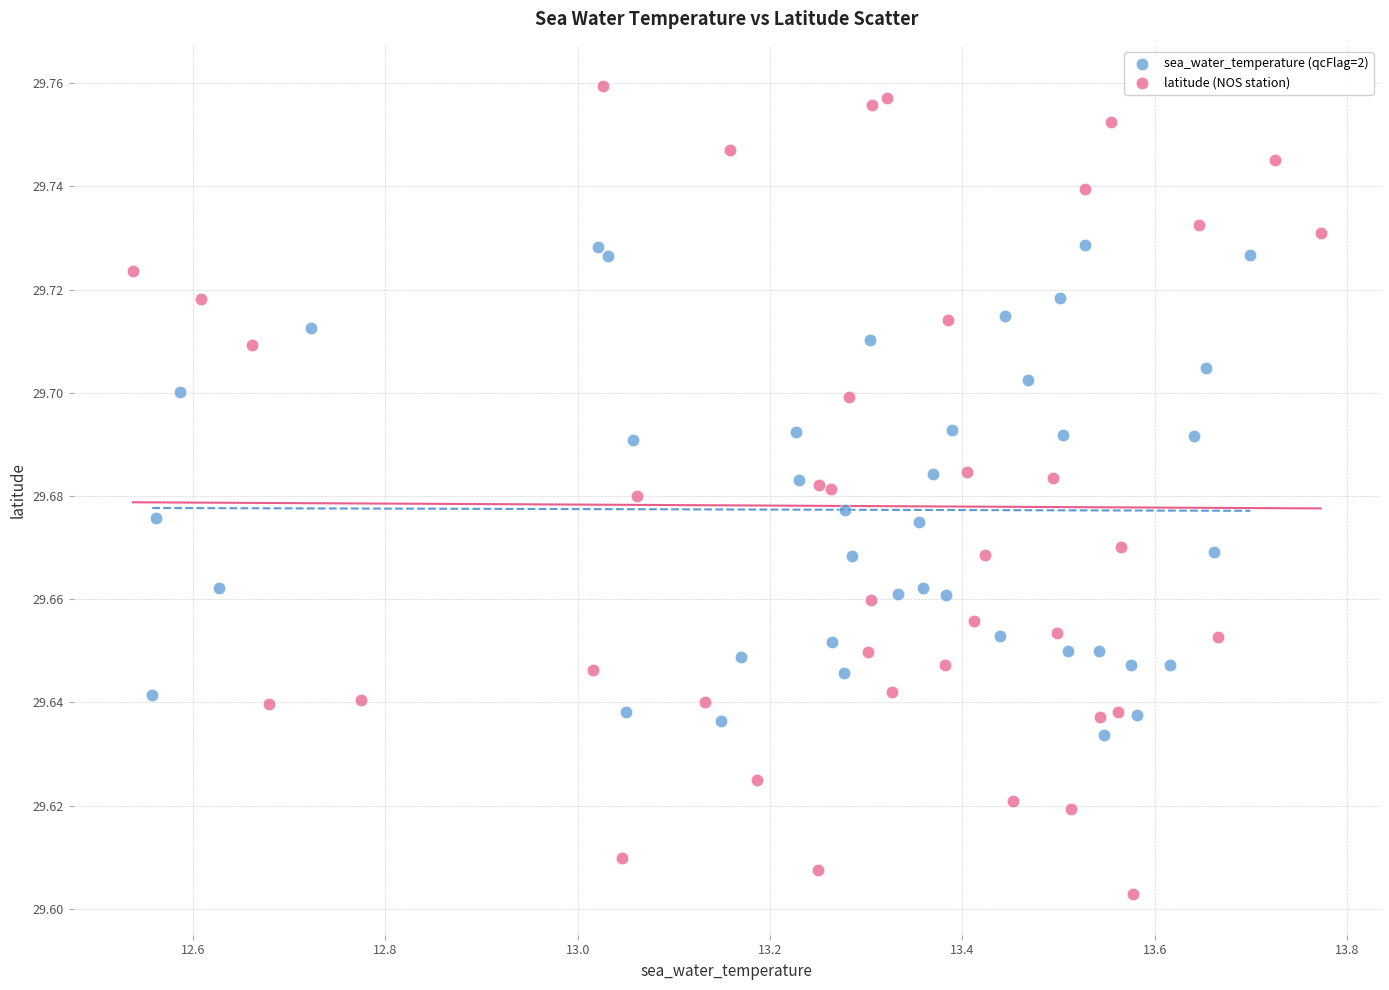

Which series contains the lowest Y value?

latitude (NOS station)